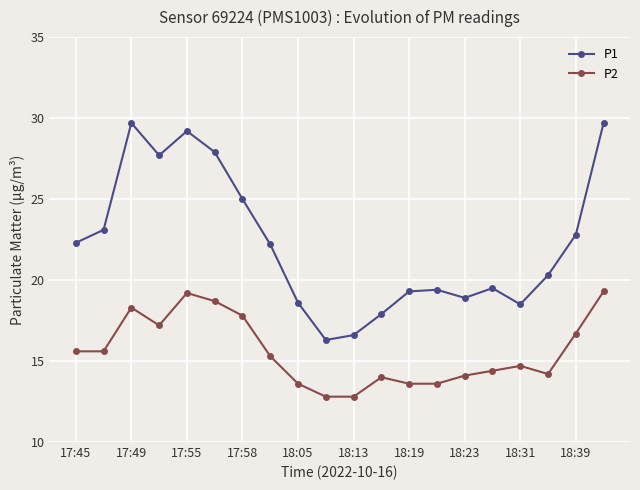

In P2, how many points are higher than both neighbors (excluding endpoints)?

4